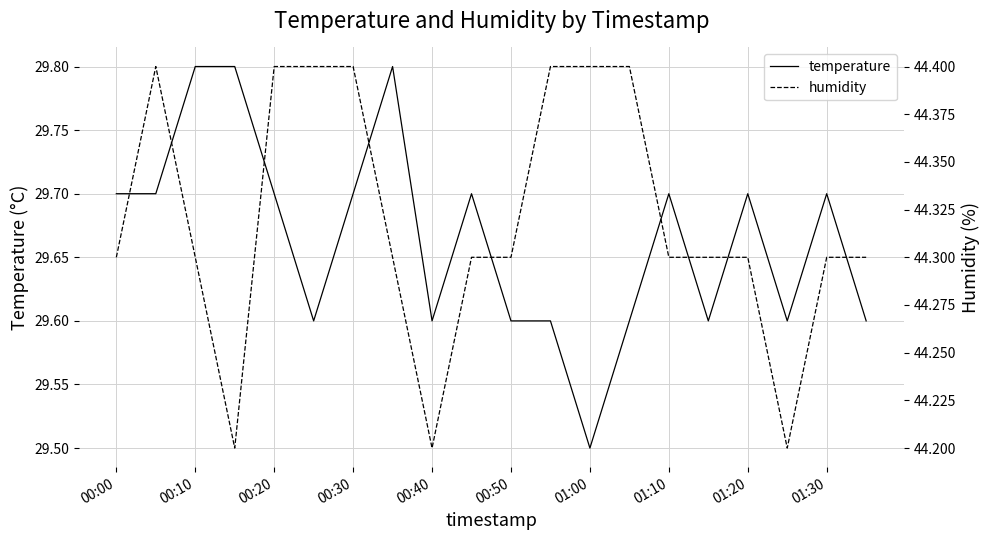

The temperature series shows 13.6 at 00:30. True or false?

False